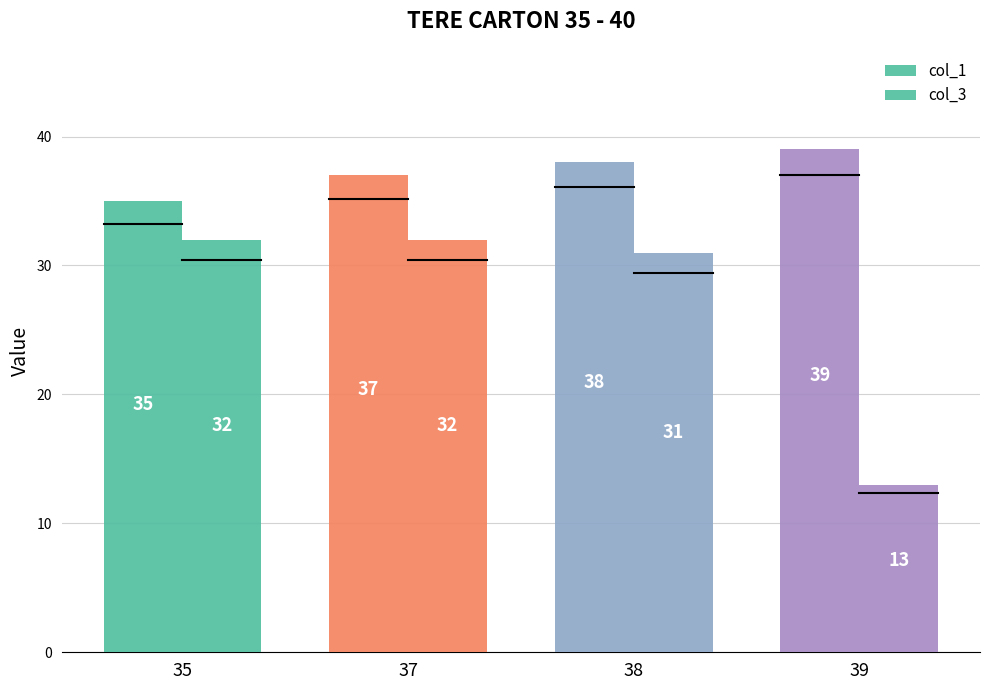

List the series in order of their peak value, highest first.

col_1, col_3